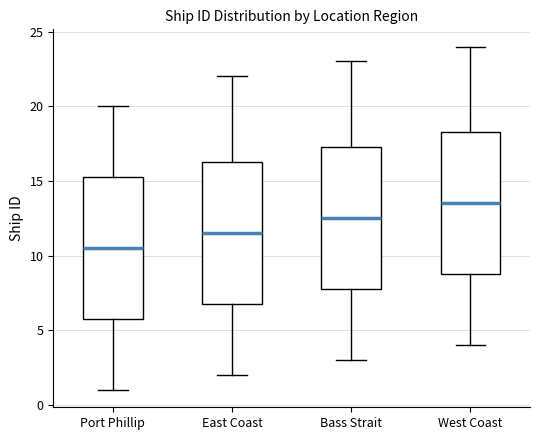

Where is the lower edge of the box for East Coast on the y-axis? The values are not printed on the chart, so give them approximately, as read against the axis.

7.0